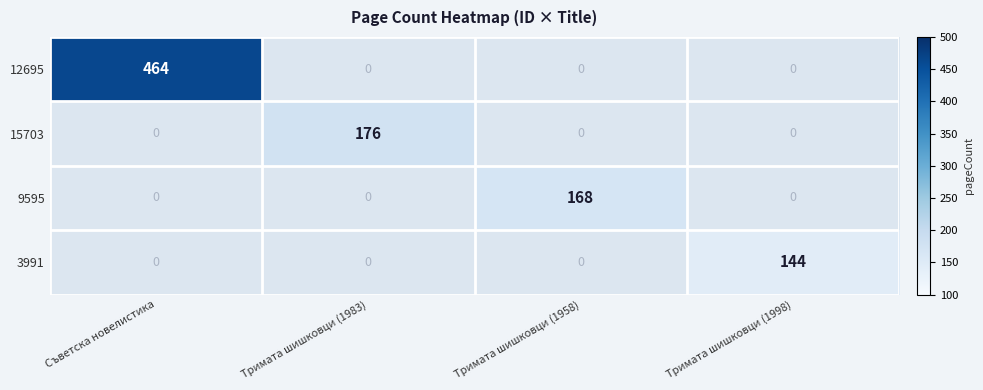

Which series has the largest range (max minus min)?

12695